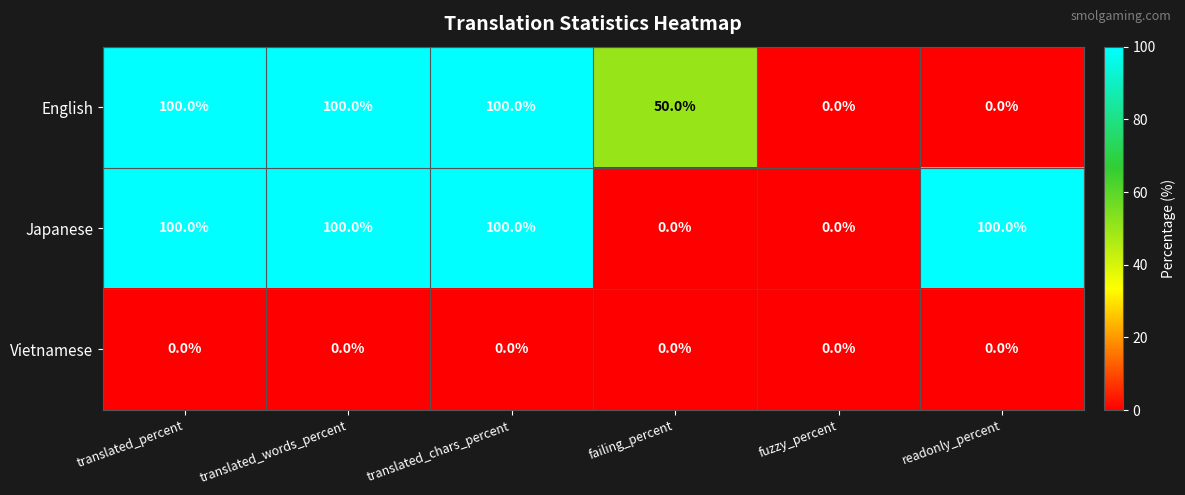

Reading left to right, what are all the values shown in this chart?

English: translated_percent=100	translated_words_percent=100	translated_chars_percent=100	failing_percent=50	fuzzy_percent=0	readonly_percent=0
Japanese: translated_percent=100	translated_words_percent=100	translated_chars_percent=100	failing_percent=0	fuzzy_percent=0	readonly_percent=100
Vietnamese: translated_percent=0	translated_words_percent=0	translated_chars_percent=0	failing_percent=0	fuzzy_percent=0	readonly_percent=0